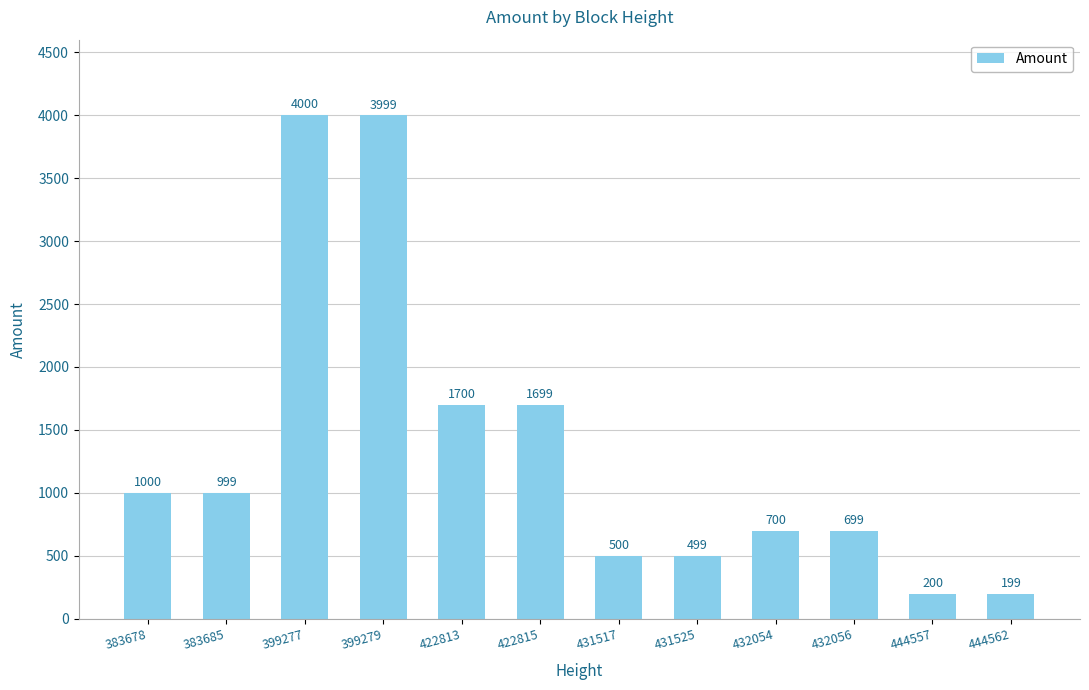

Rank the categories by value from highest to lowest.

399277, 399279, 422813, 422815, 383678, 383685, 432054, 432056, 431517, 431525, 444557, 444562